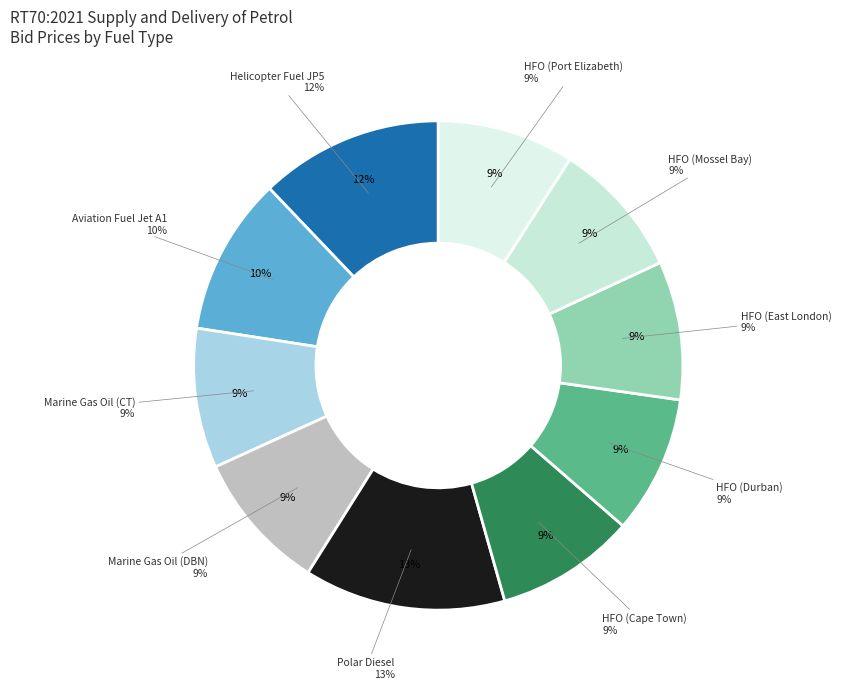

Combined, do Marine Gas Oil (Durban) and Heavy Furnace Oil (Durban) account for over 50%?

No